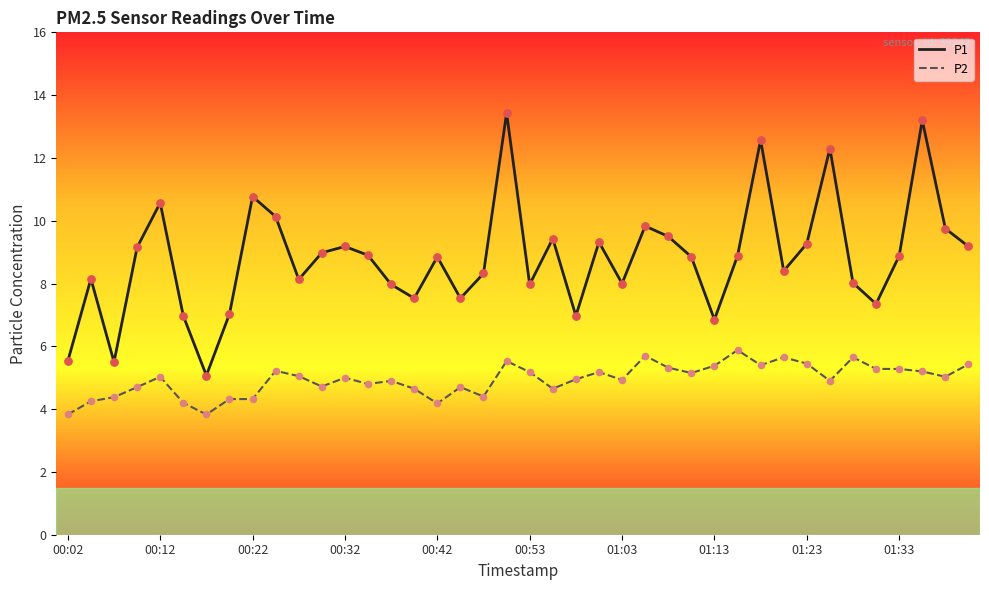

What are all the series names shown in the legend?

P1, P2